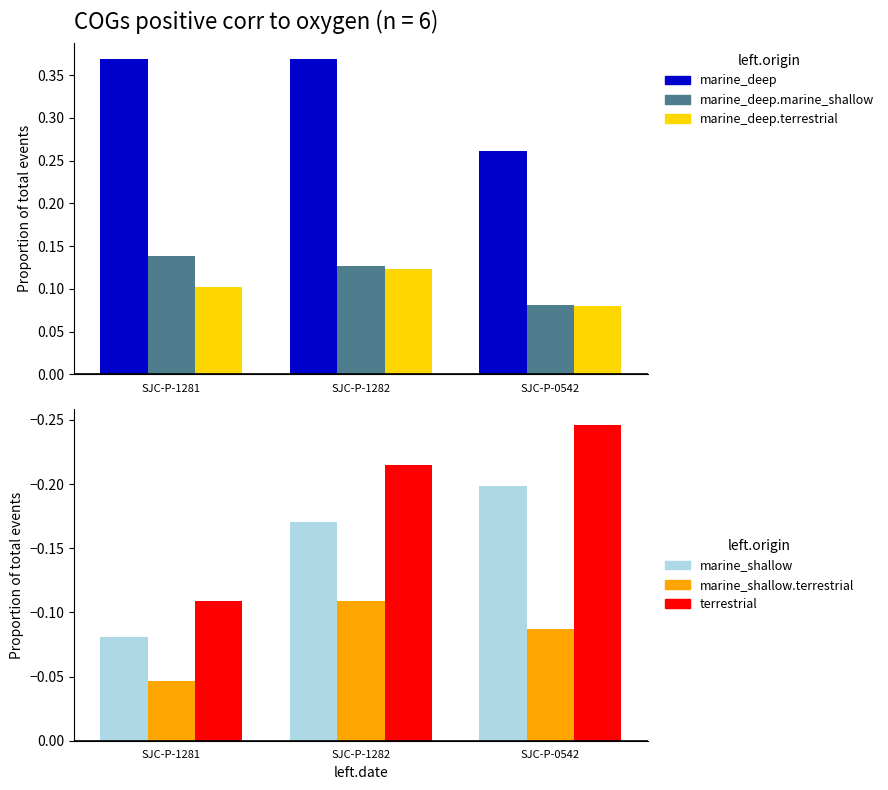

What is the sum of the marine_deep.marine_shallow values at SJC-P-1281 and SJC-P-0542?

0.2